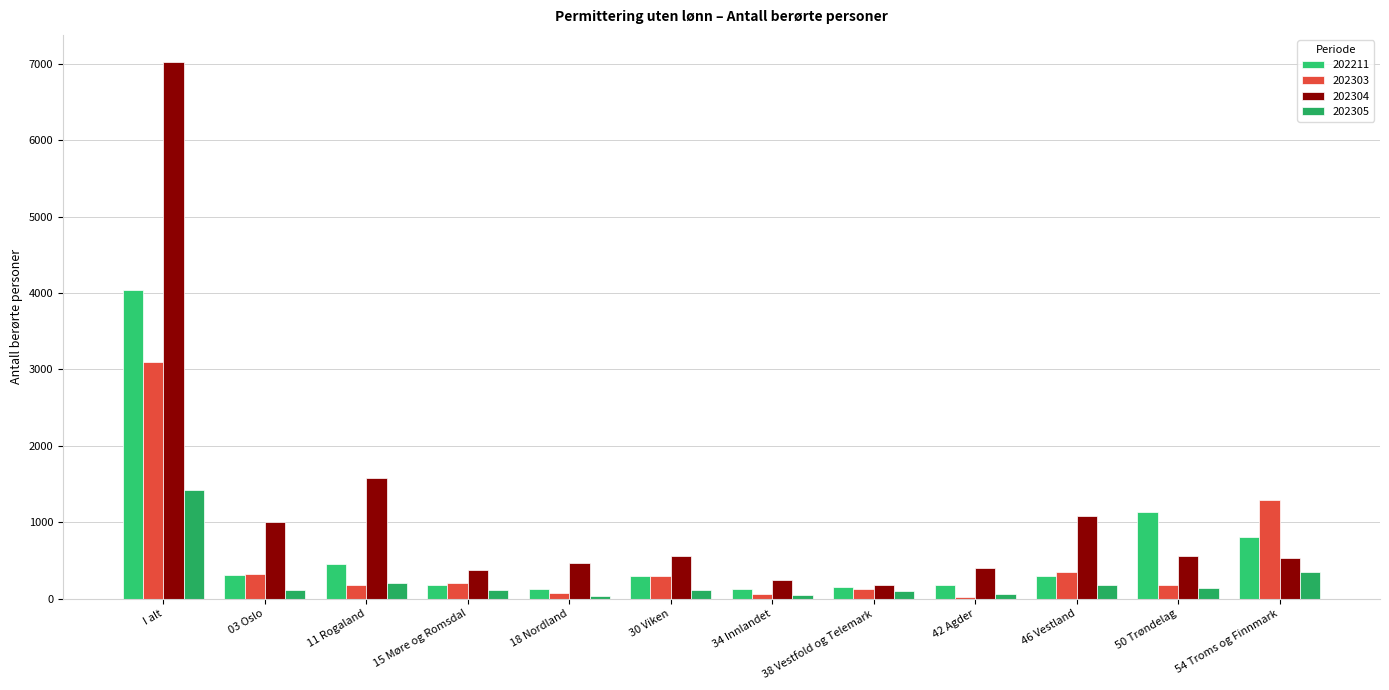

Does the chart contain stacked bars?

No